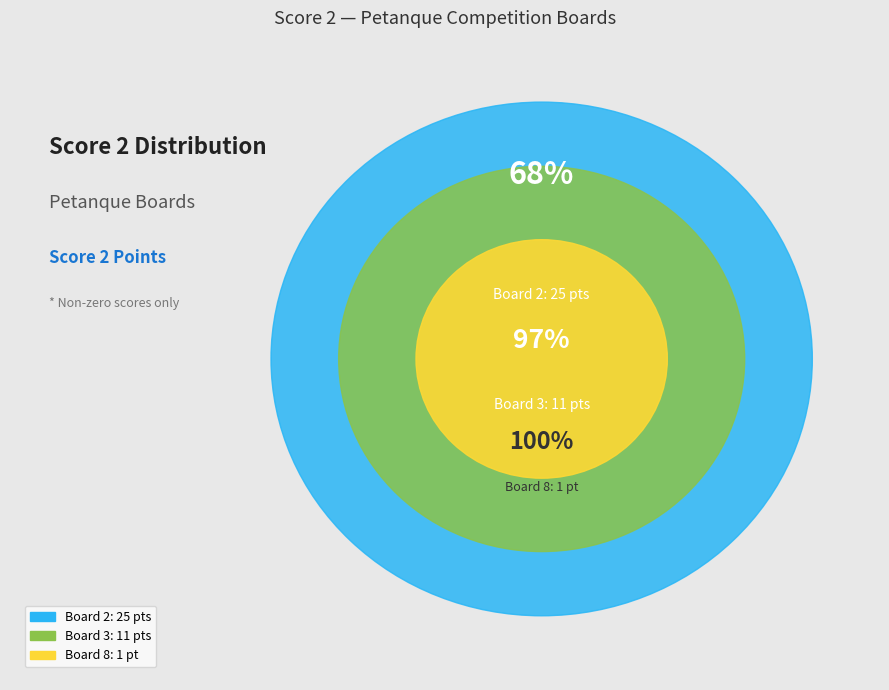

Between Board 8 and Board 3, which is larger?

Board 3